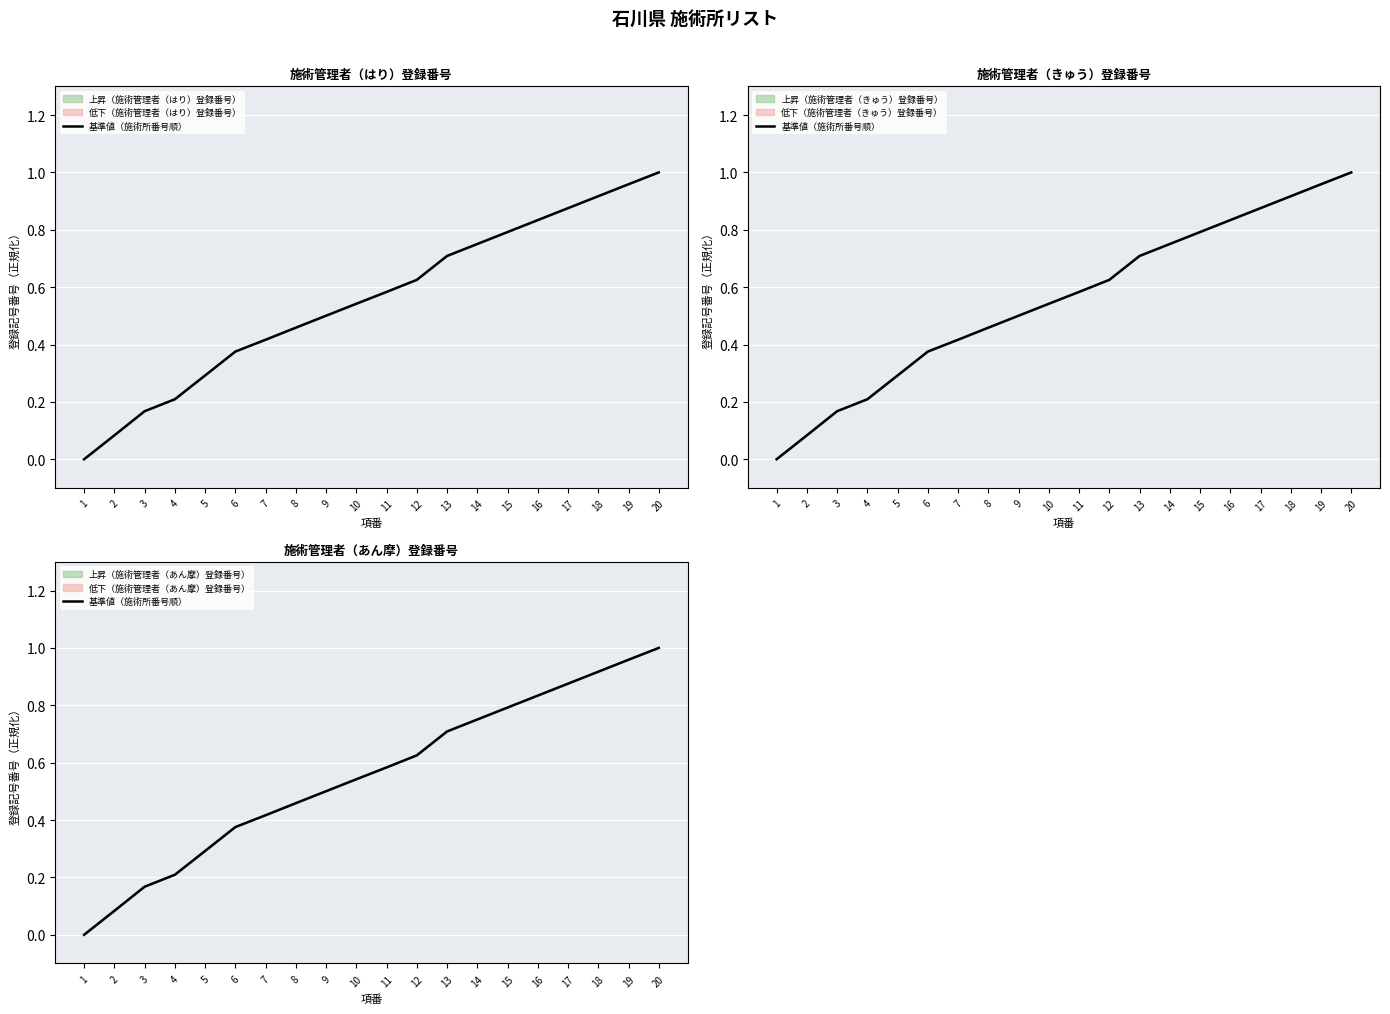

Which category has the highest value across all series?

20